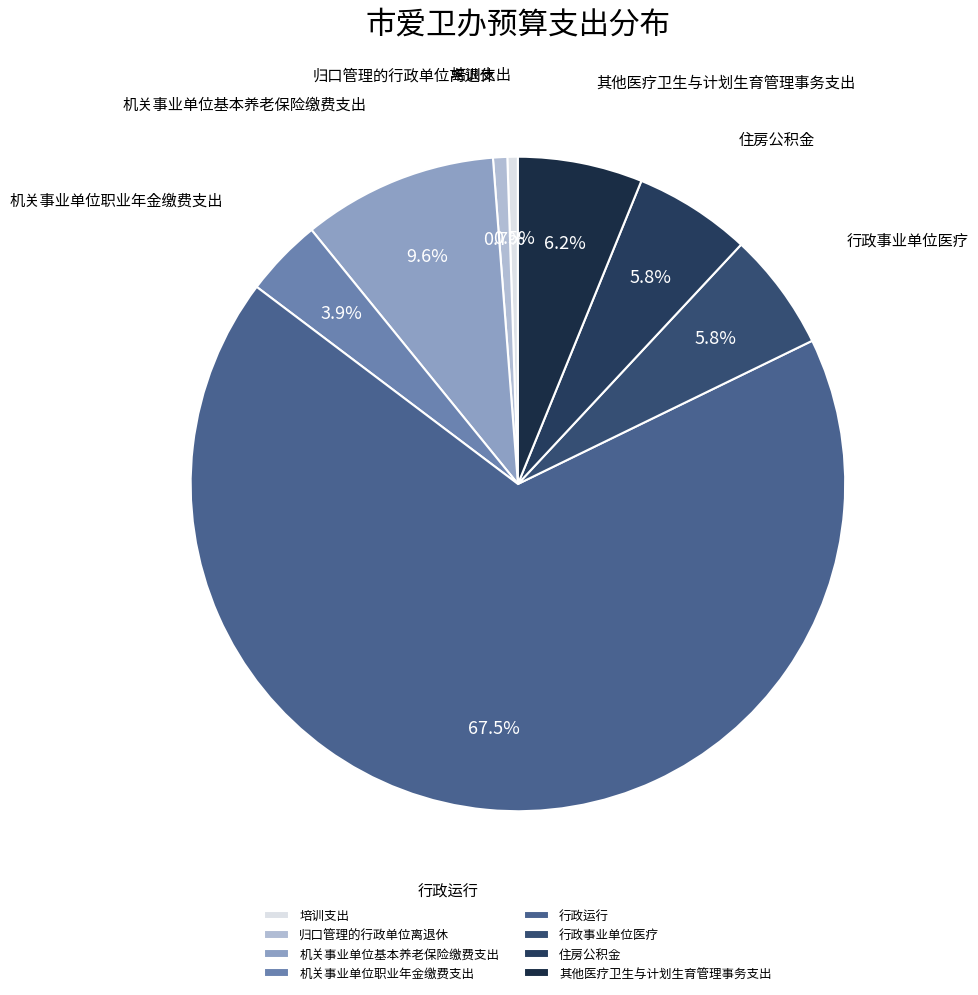

Is it true that 归口管理的行政单位离退休 is 1% of the pie?

True